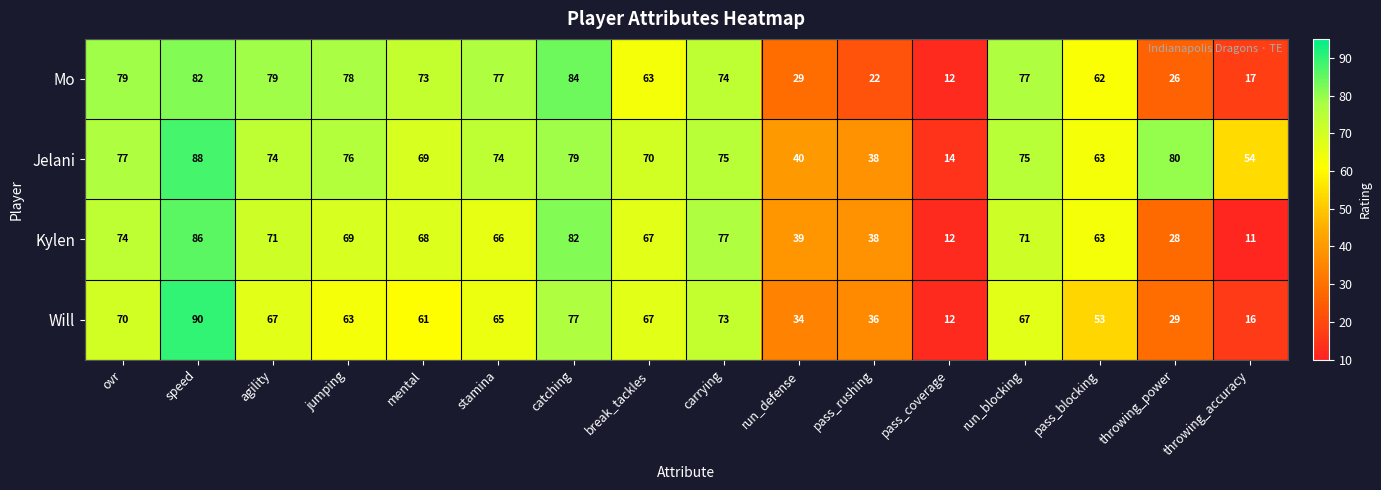

How many categories are shown in the chart?

16